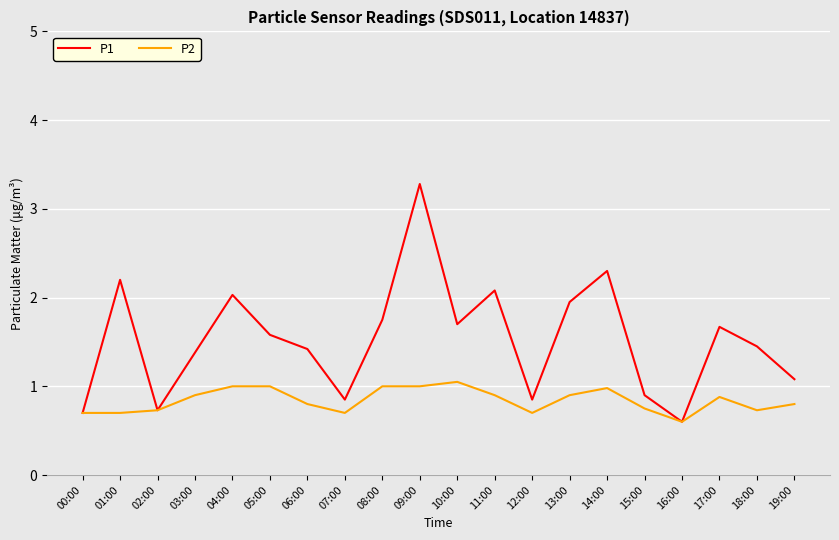

What position from the left is 03:00?

4